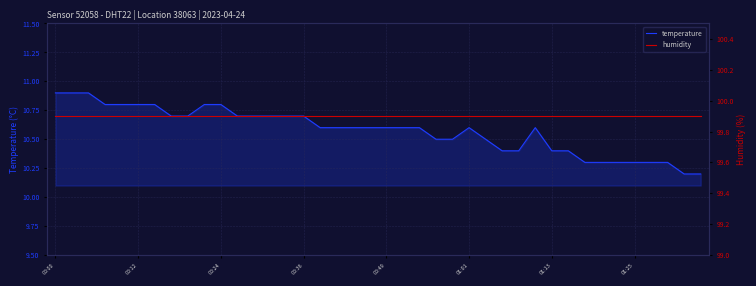

What is the label of the 15th point from the right?

01:01